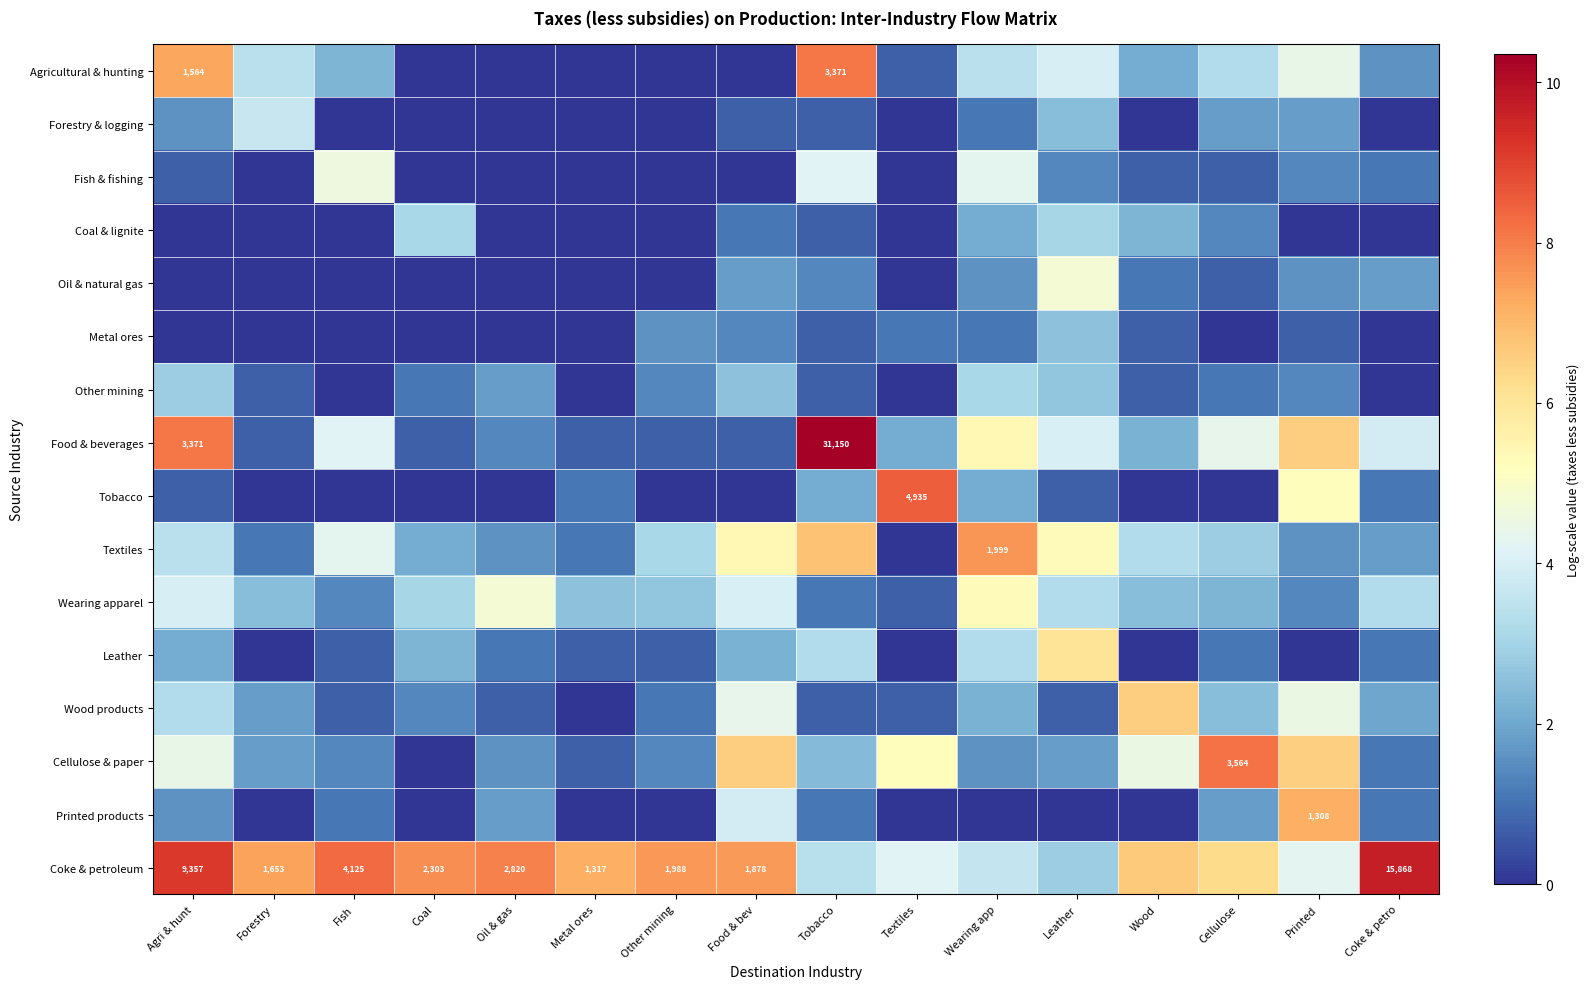

What is the sum of all Oil & natural gas values?

14.8